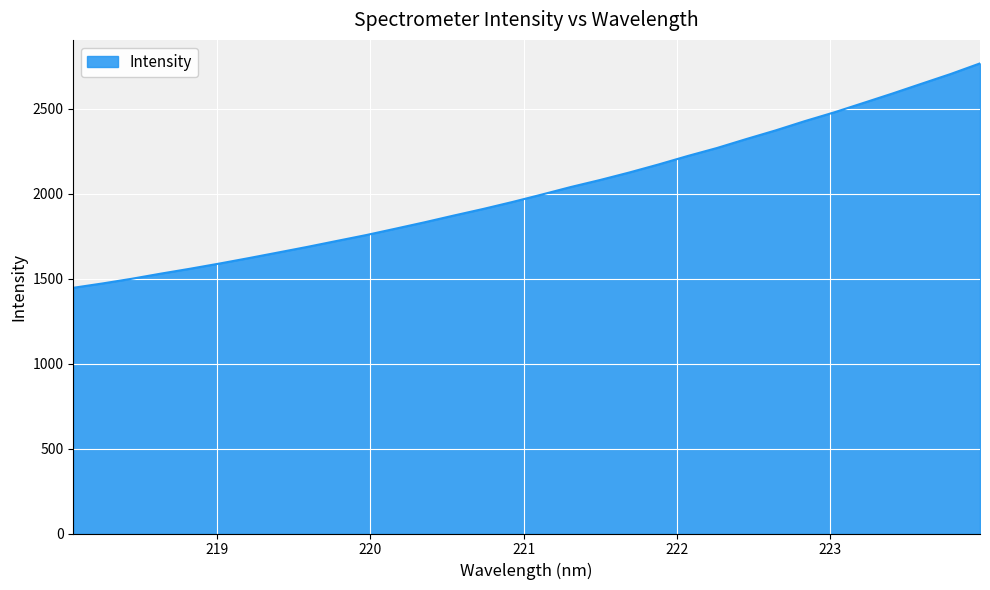

True or false: the data has more than 2 interior local peaks.

False